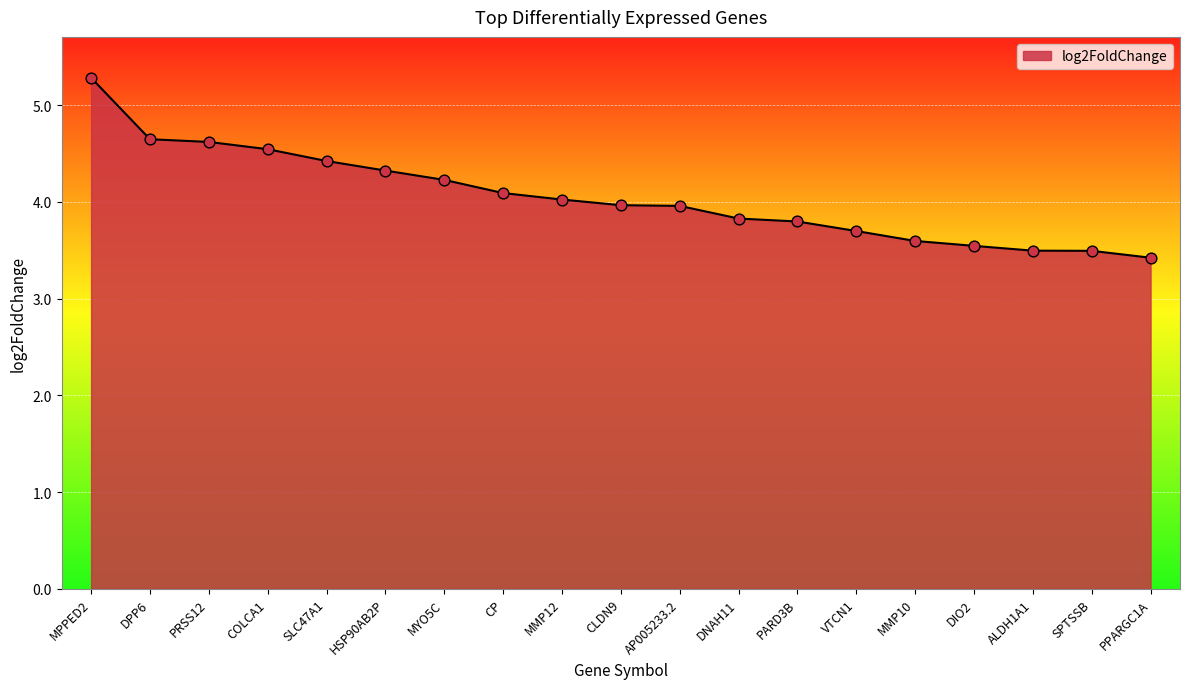

What is the change in value from SLC47A1 to ALDH1A1?

-0.9